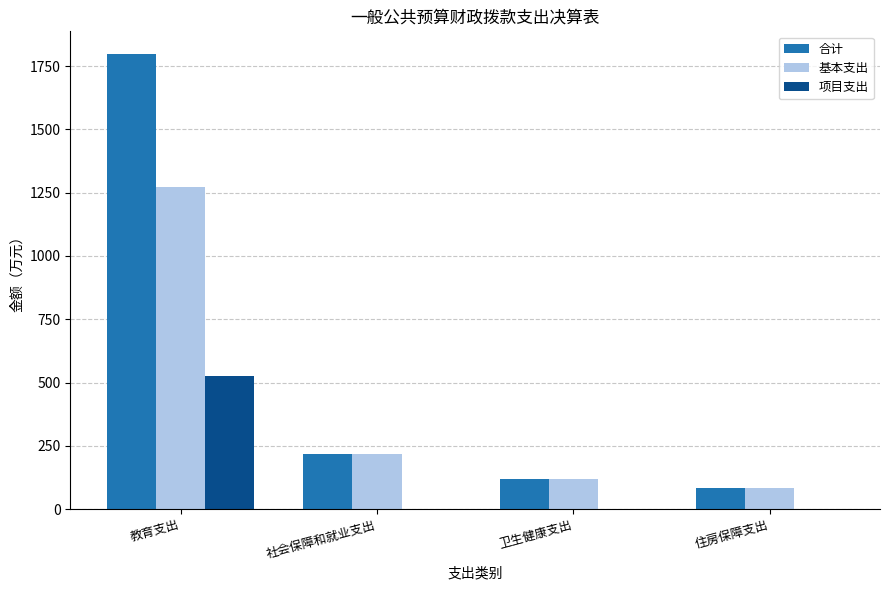

What is the total value across all series at 住房保障支出?

167.2